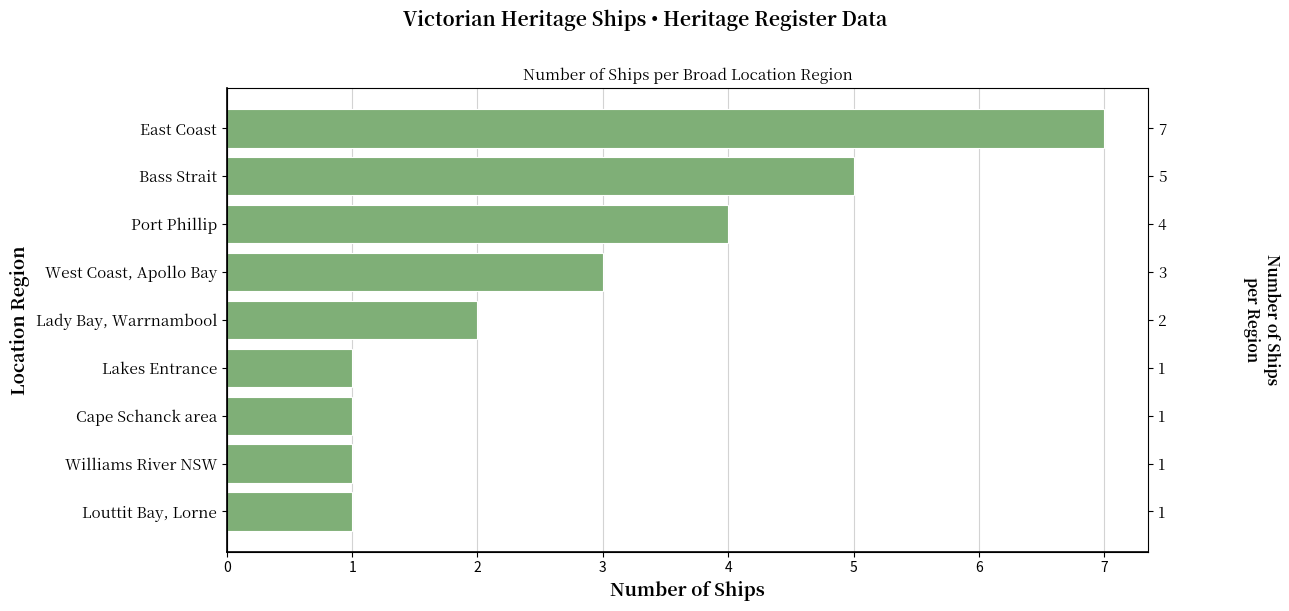

Is it true that the value at Louttit Bay, Lorne is 0?

False